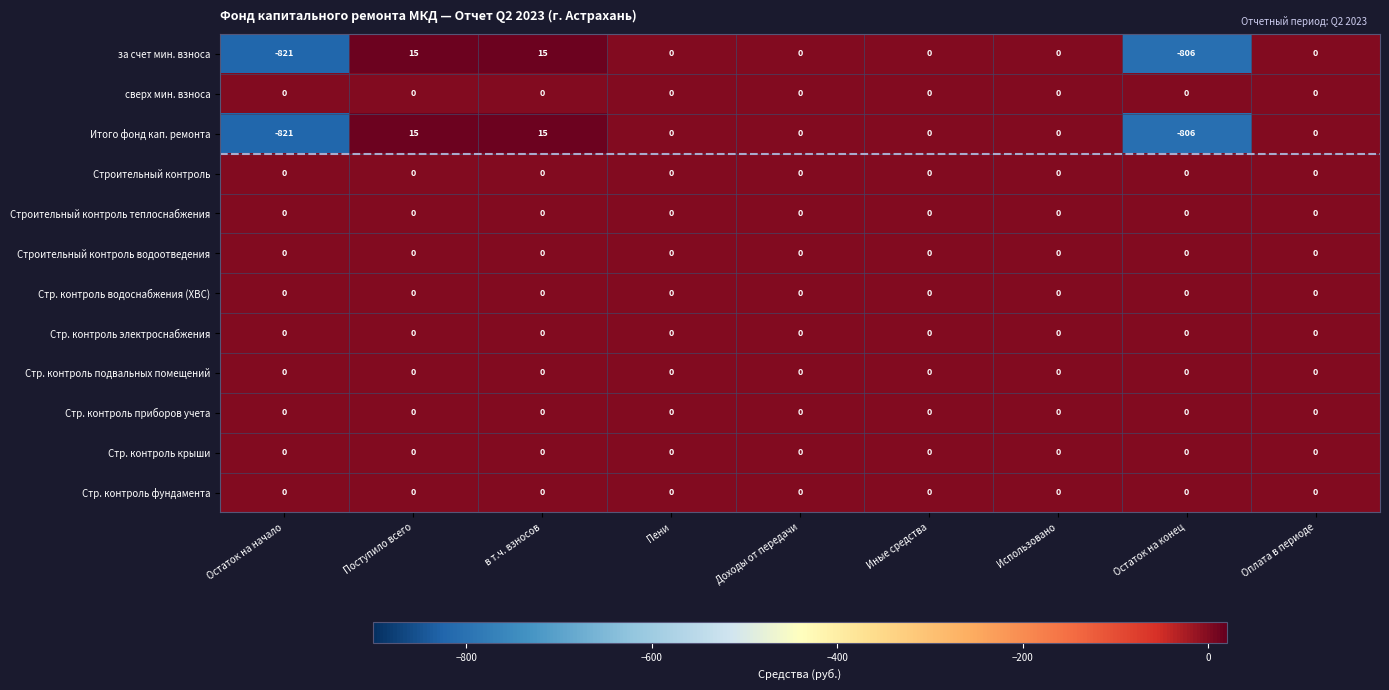

Which label corresponds to the smallest value in the chart?

Остаток на начало